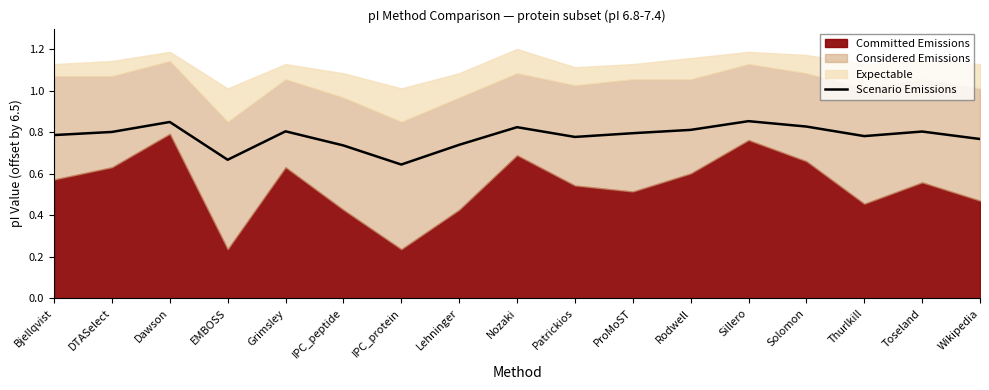

The Scenario Emissions series shows 0.5 at Grimsley. True or false?

False